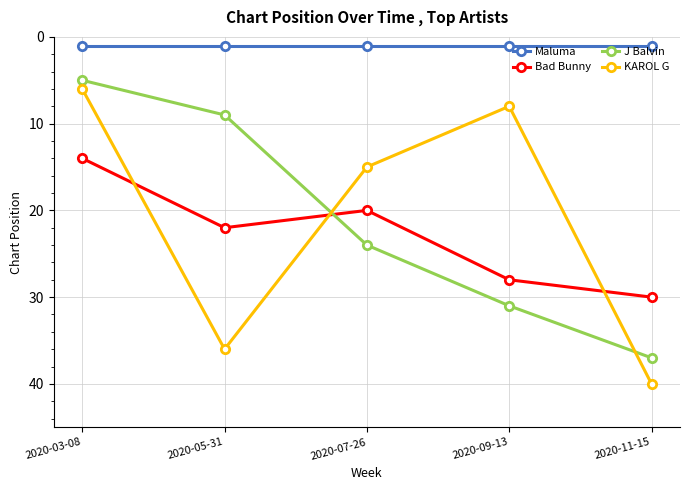

What is the sum of all KAROL G values?

105